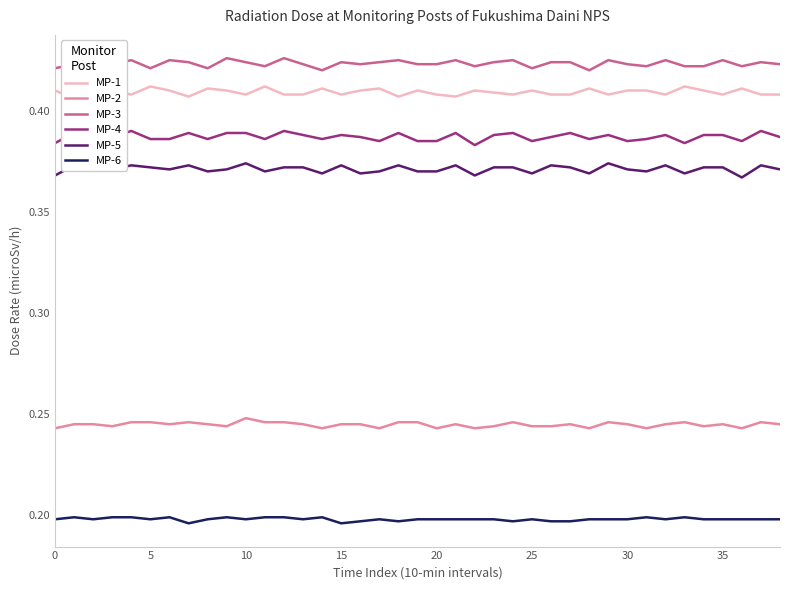

What is the difference between the highest and lowest values at 26?

0.2